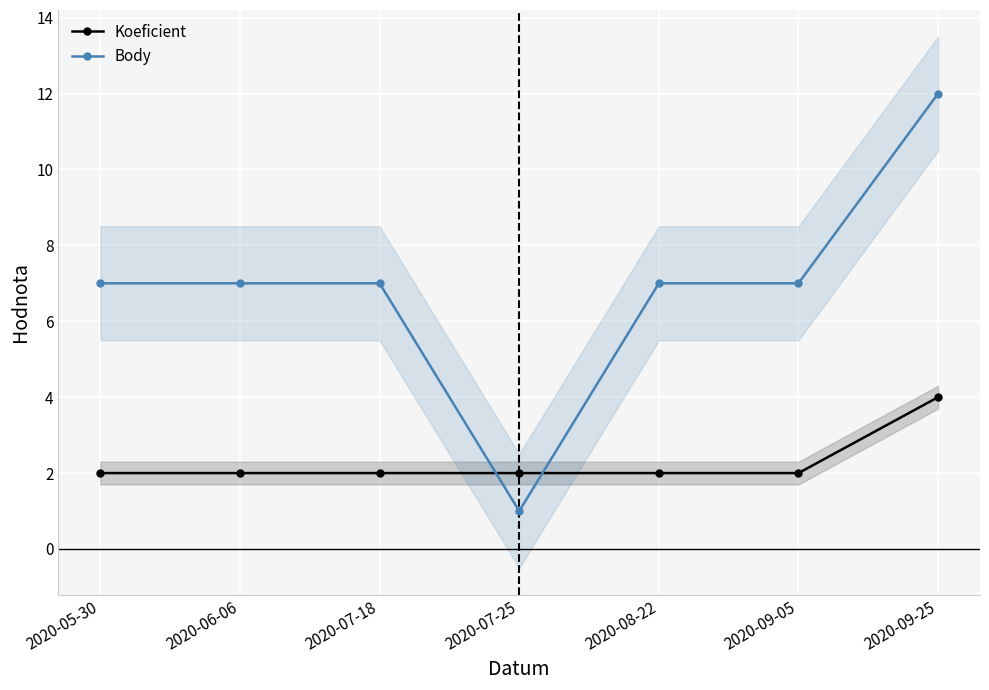

Which series has the widest spread of values?

Body